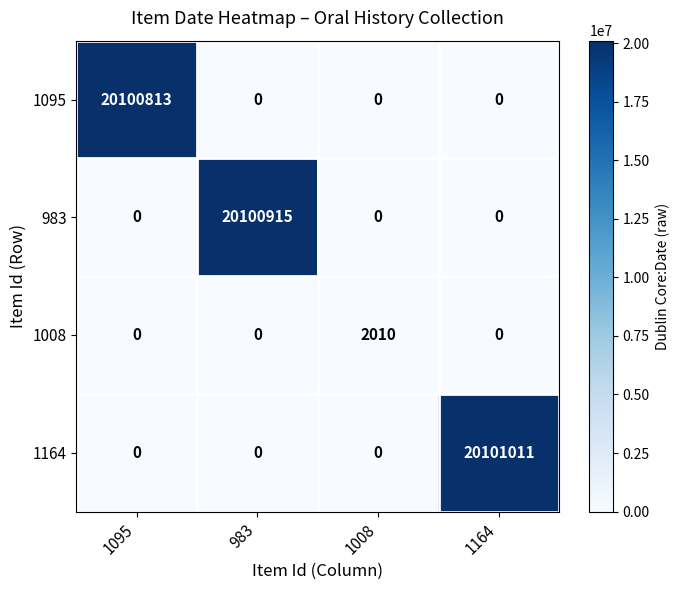

At which category does the chart reach its peak across all series?

1164